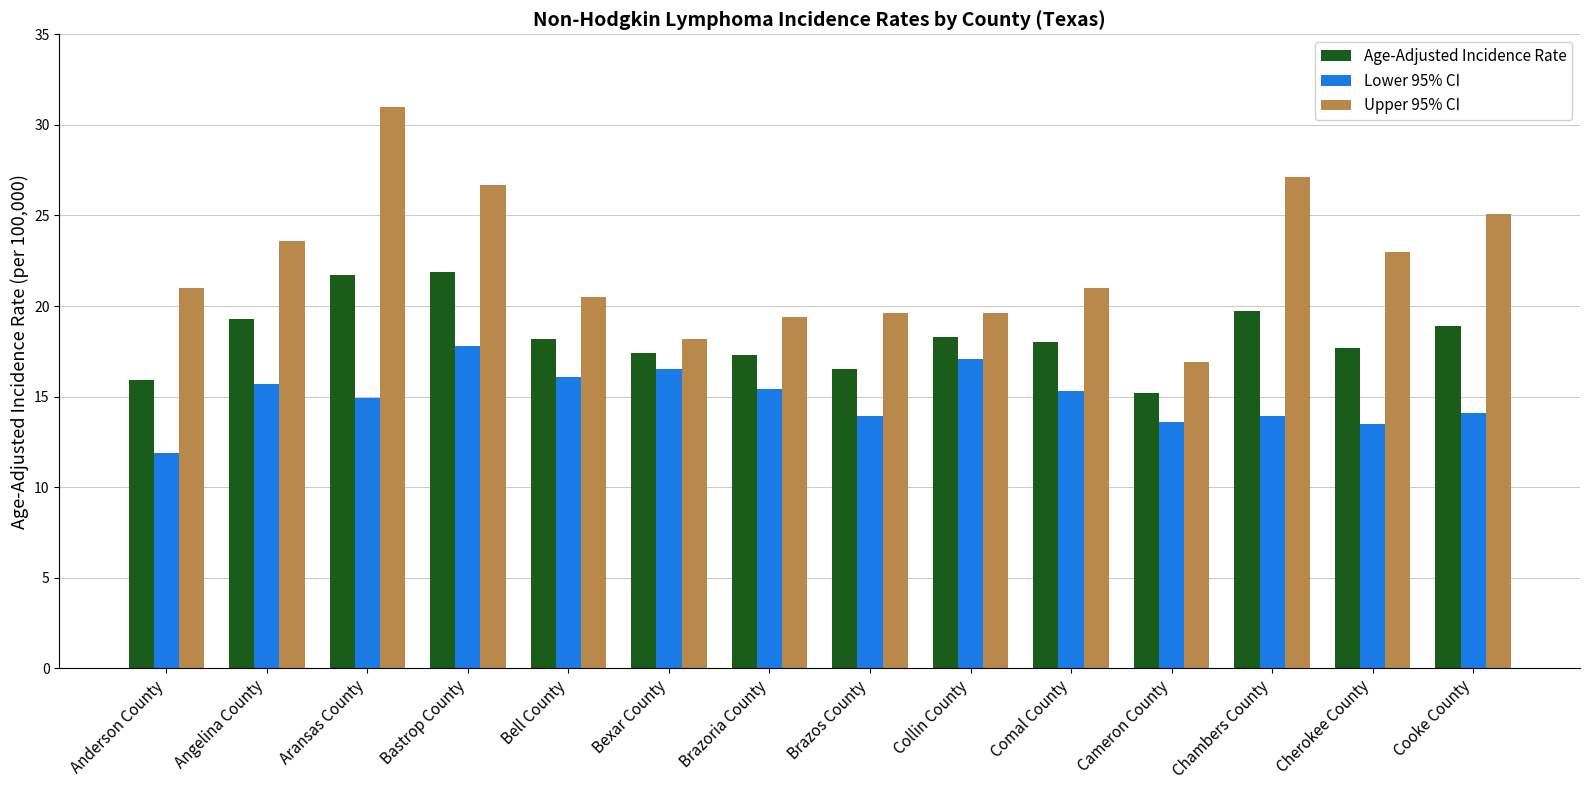

What is the sum of the Lower 95% CI values at Aransas County and Comal County?

30.2